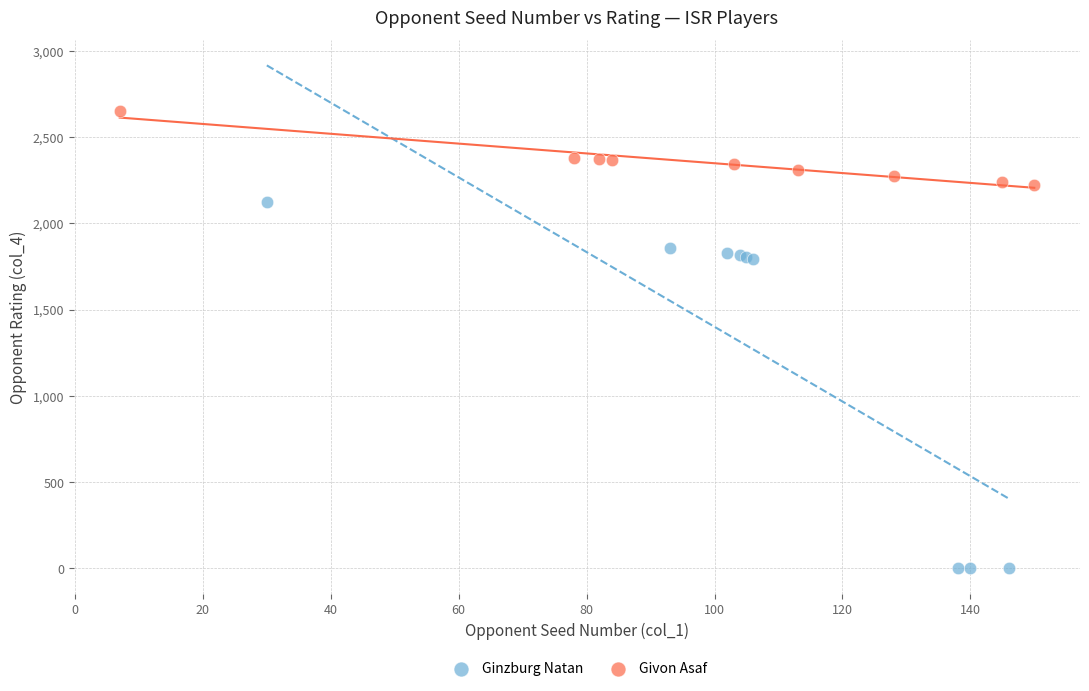

Which series contains the lowest Y value?

Ginzburg Natan